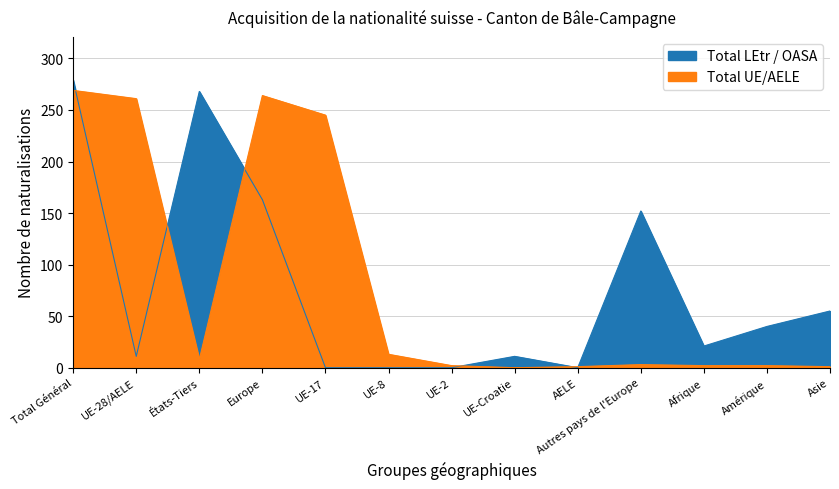

Does the chart display data point markers on the line(s)?

No